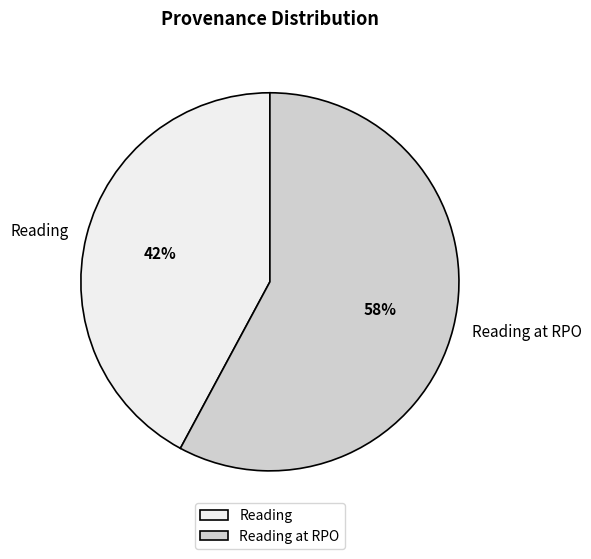

What is the majority slice?

Reading at RPO